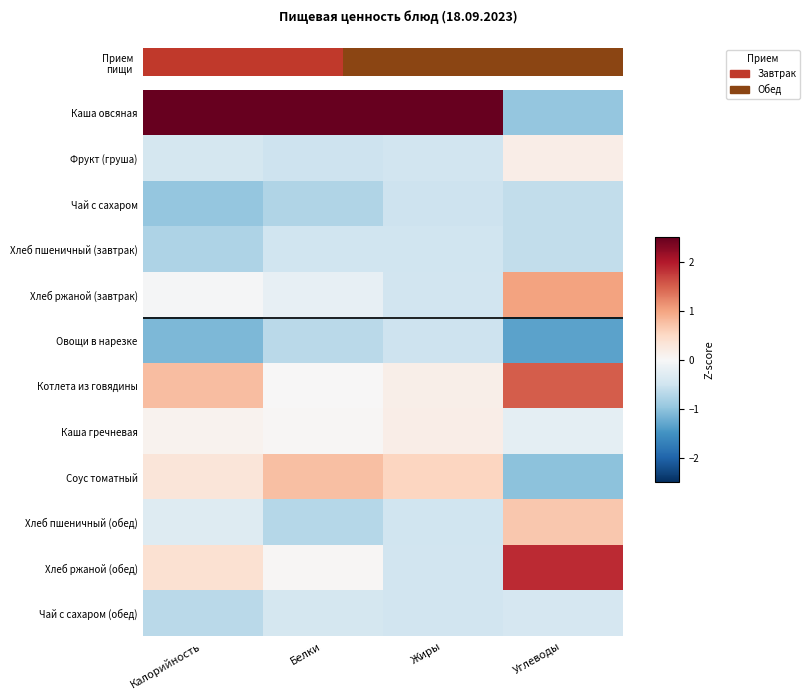

At how many categories does at least one series exceed 0?

4